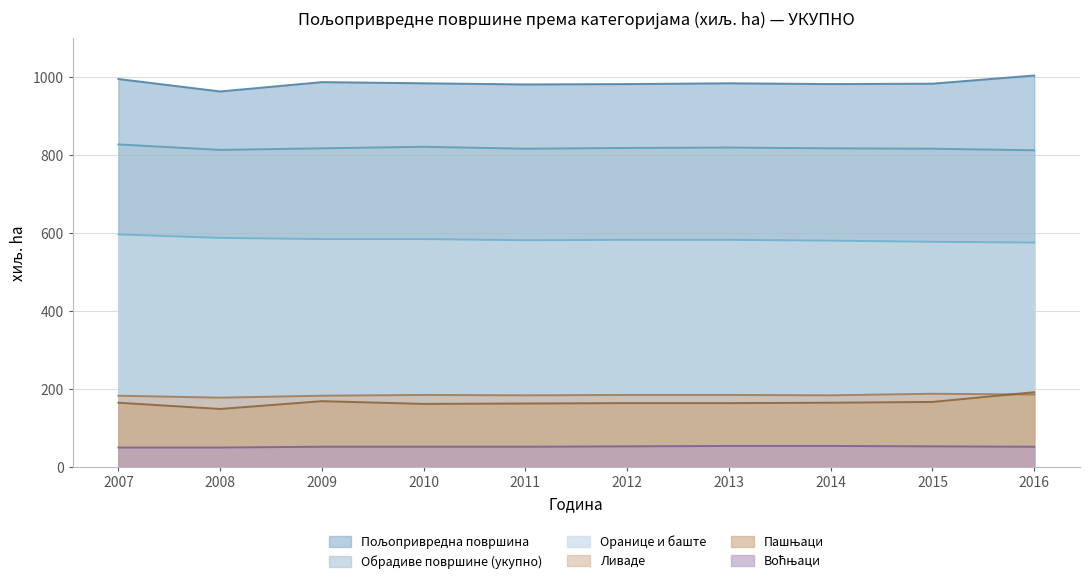

In Пашњаци, how many points are lower than both neighbors (excluding endpoints)?

2